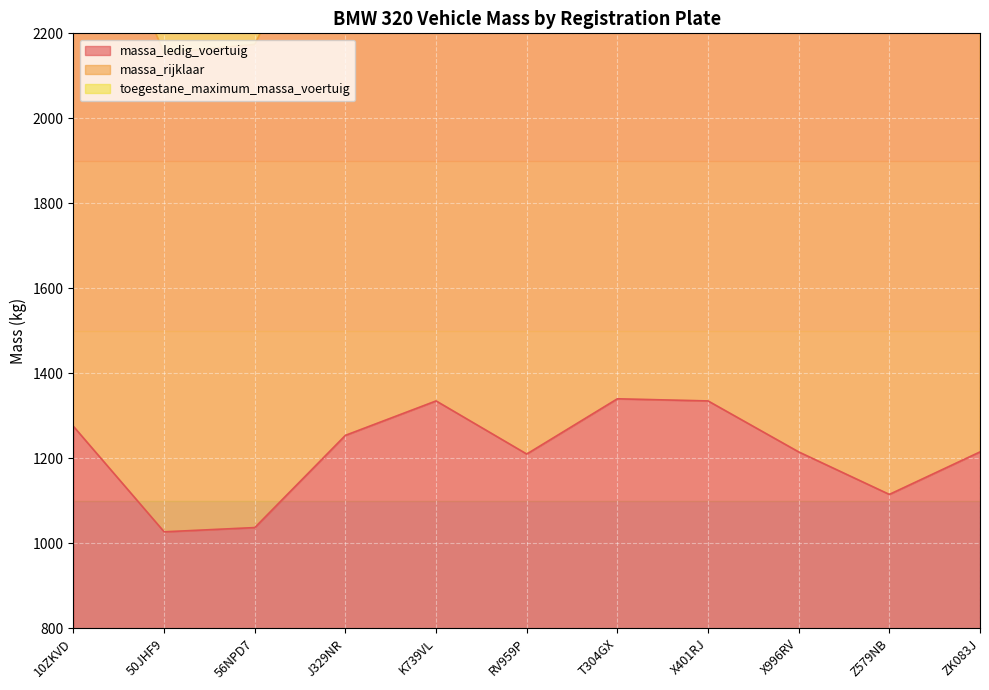

What is the maximum value for massa_ledig_voertuig?

1340